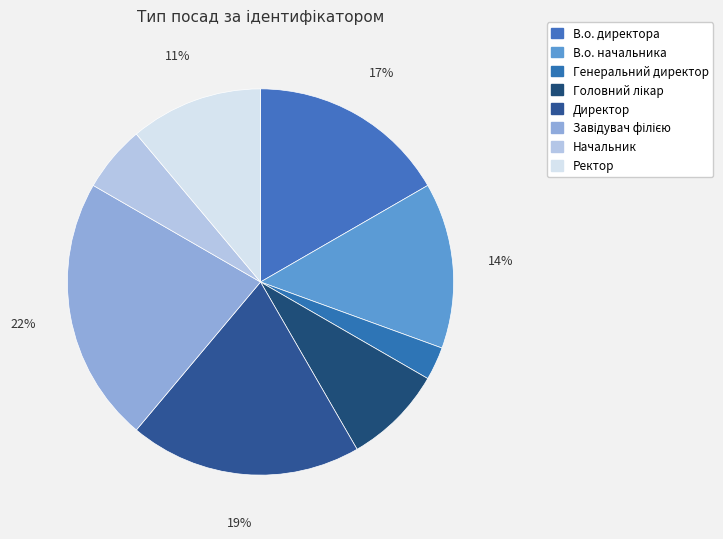

How many slices are in this pie chart?

8